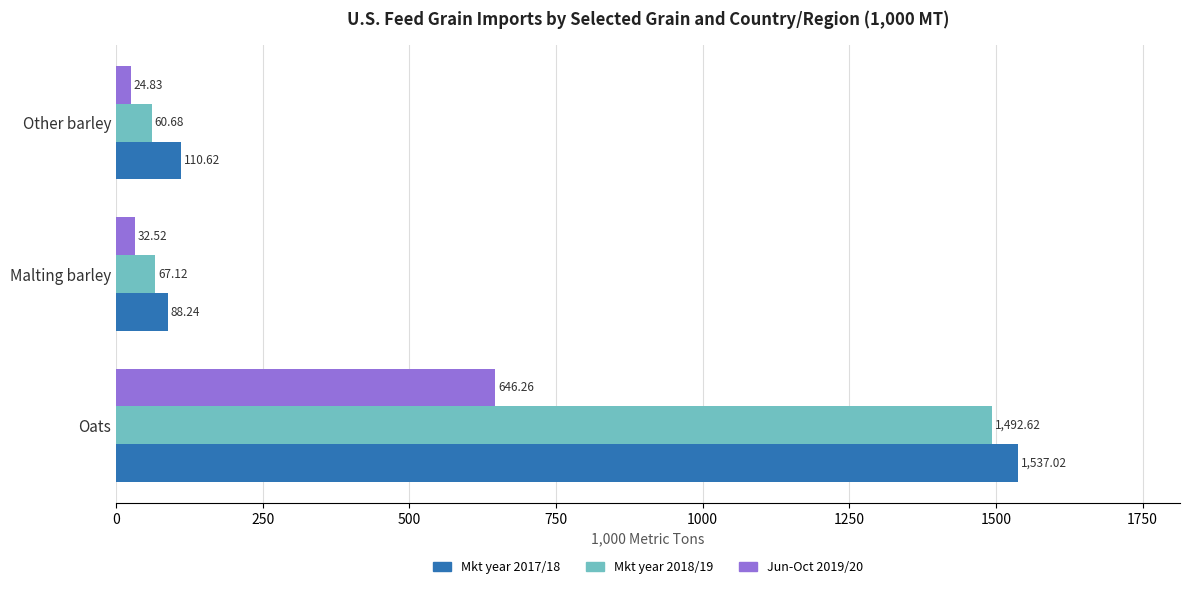

Is the value of Mkt year 2018/19 at Other barley greater than the value of Mkt year 2017/18 at Malting barley?

No